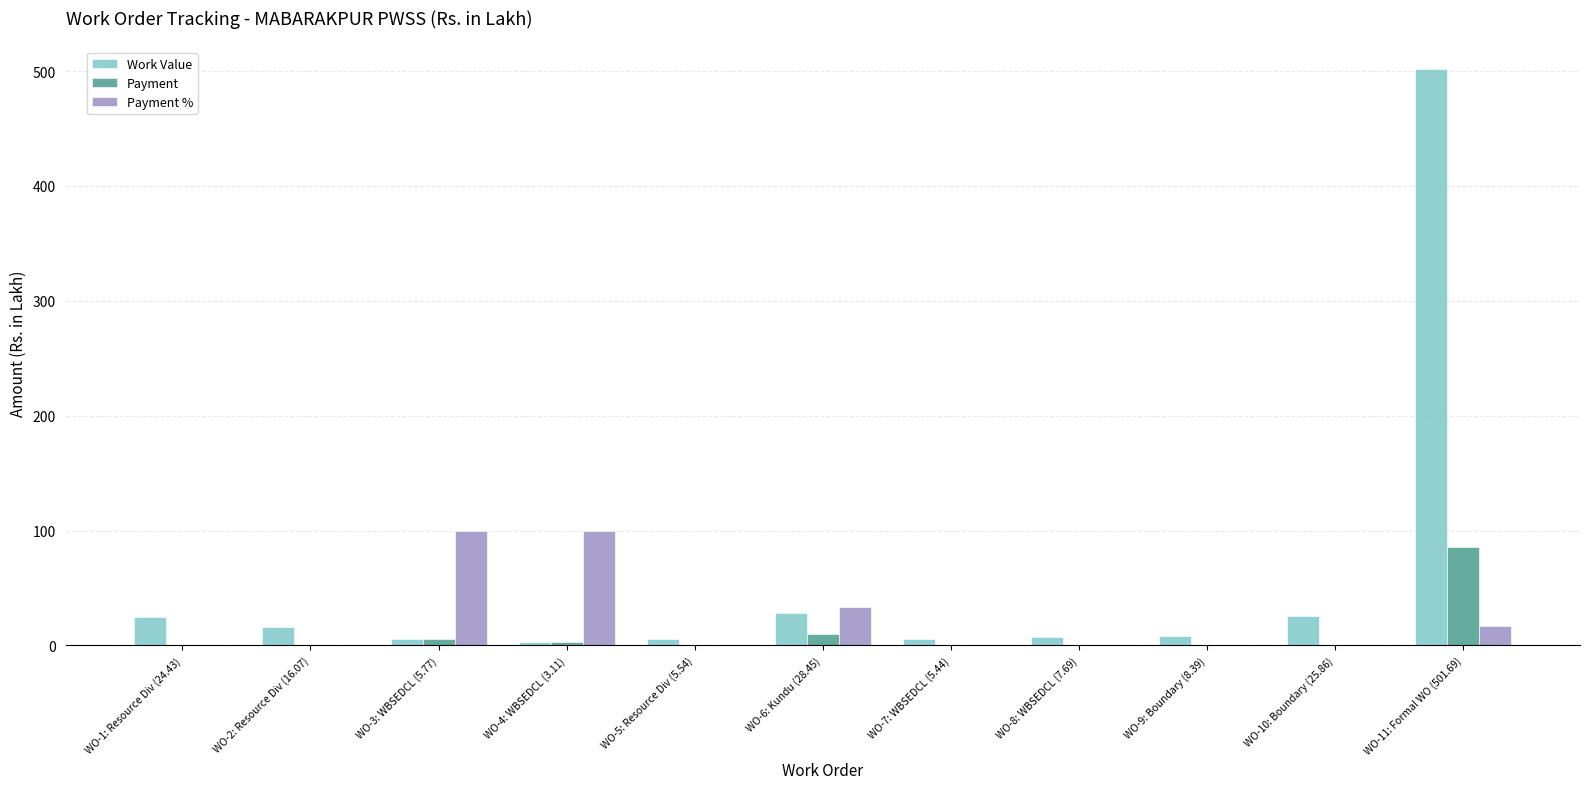

Is the value of Payment % at WO-3: WBSEDCL (5.77) greater than the value of Payment at WO-5: Resource Div (5.54)?

Yes